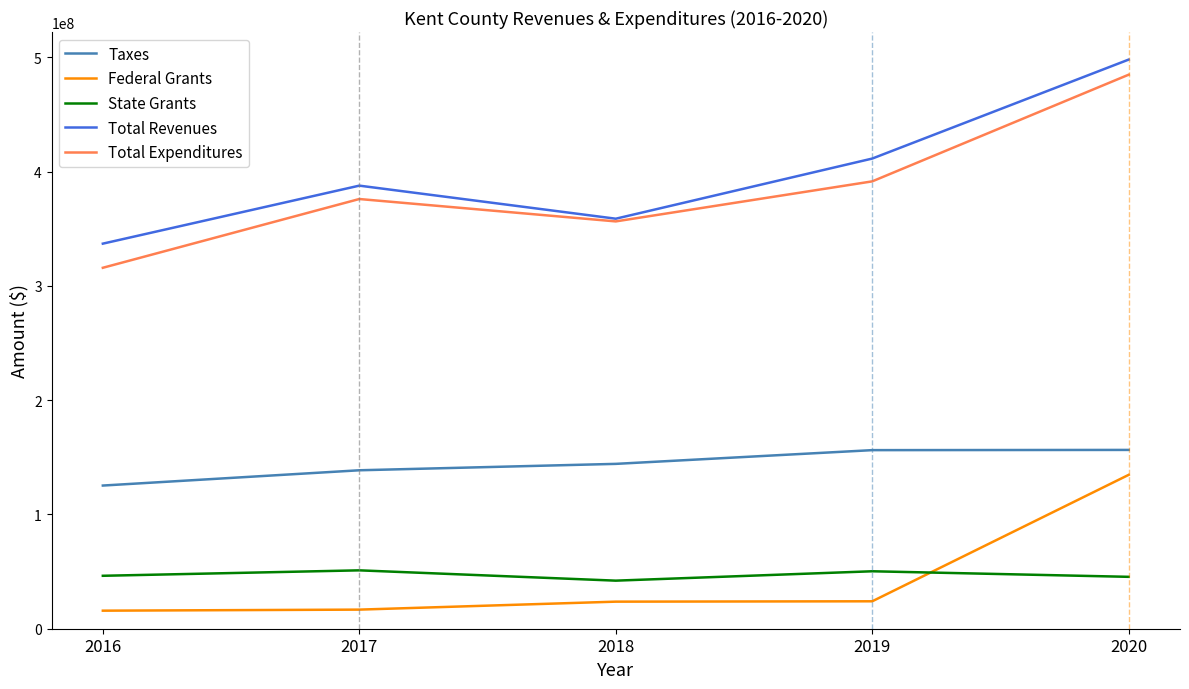

At which label is Federal Grants closest to 75214382?

2019